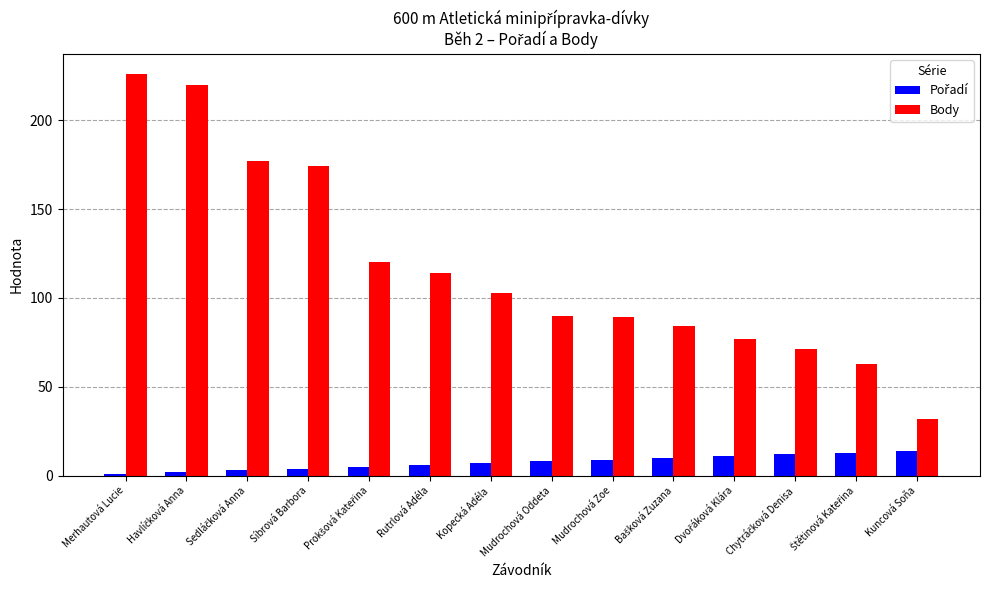

What is the average value of the Body series?

117